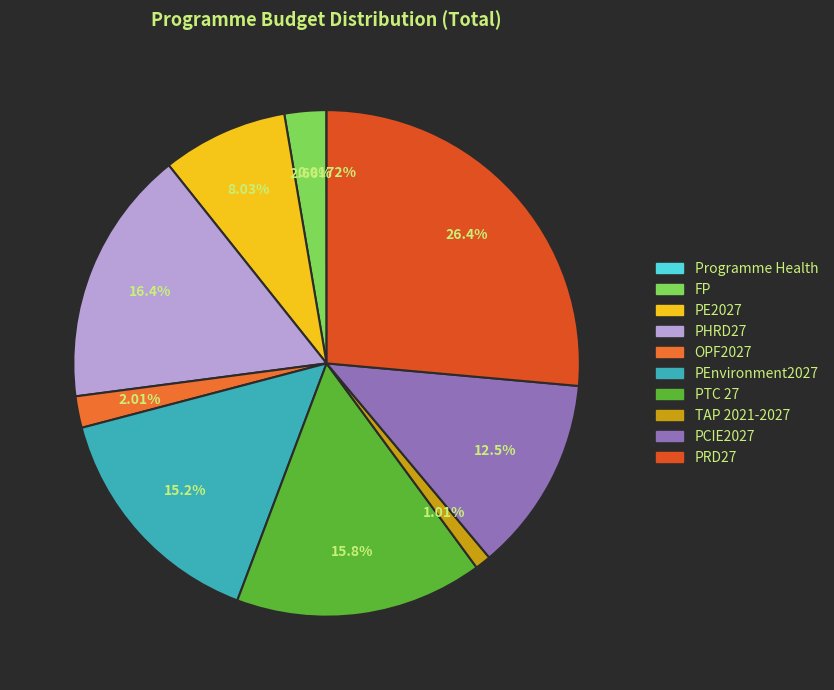

What is the ratio of the value at PEnvironment2027 to the value at PTC 27?

1.0